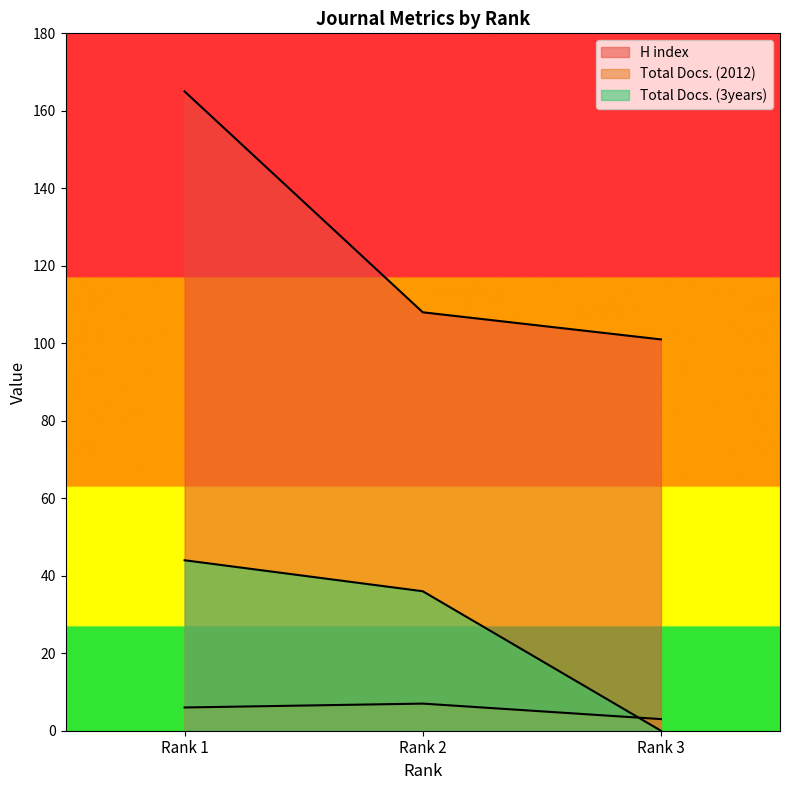

Is it true that Total Docs. (2012) equals 7 at Rank 2?

True